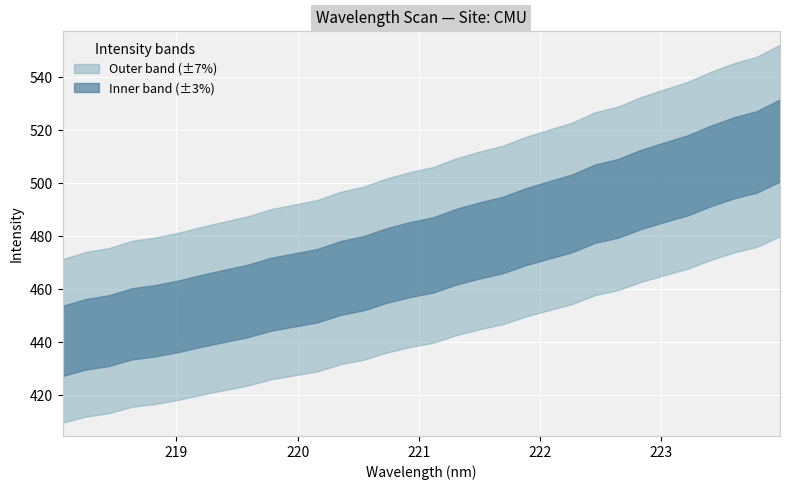

What is the average value of the y series?

474.4